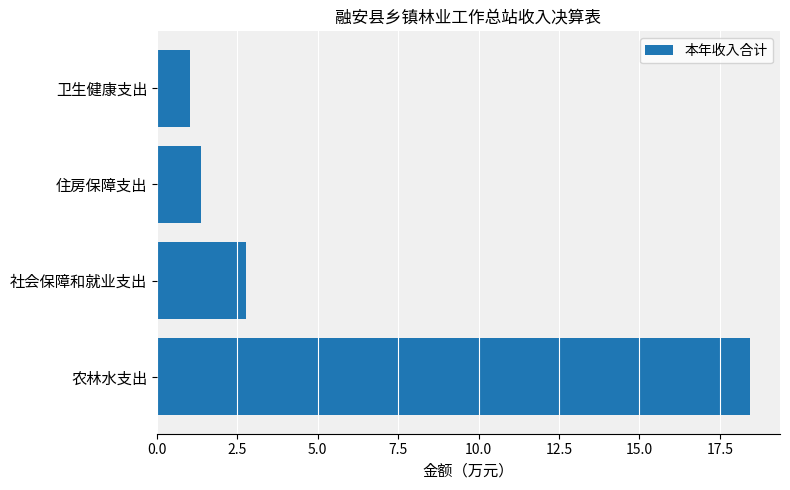

Which has a higher value, 住房保障支出 or 农林水支出?

农林水支出